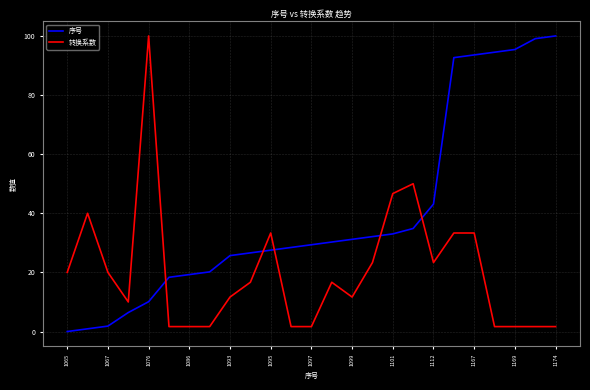

Which series has the largest total across all categories?

序号